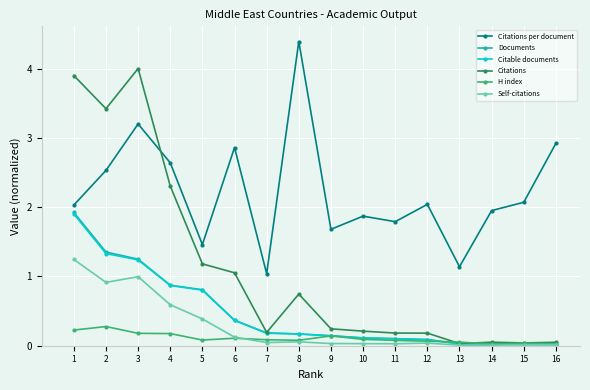

How many lines are shown in the chart?

6